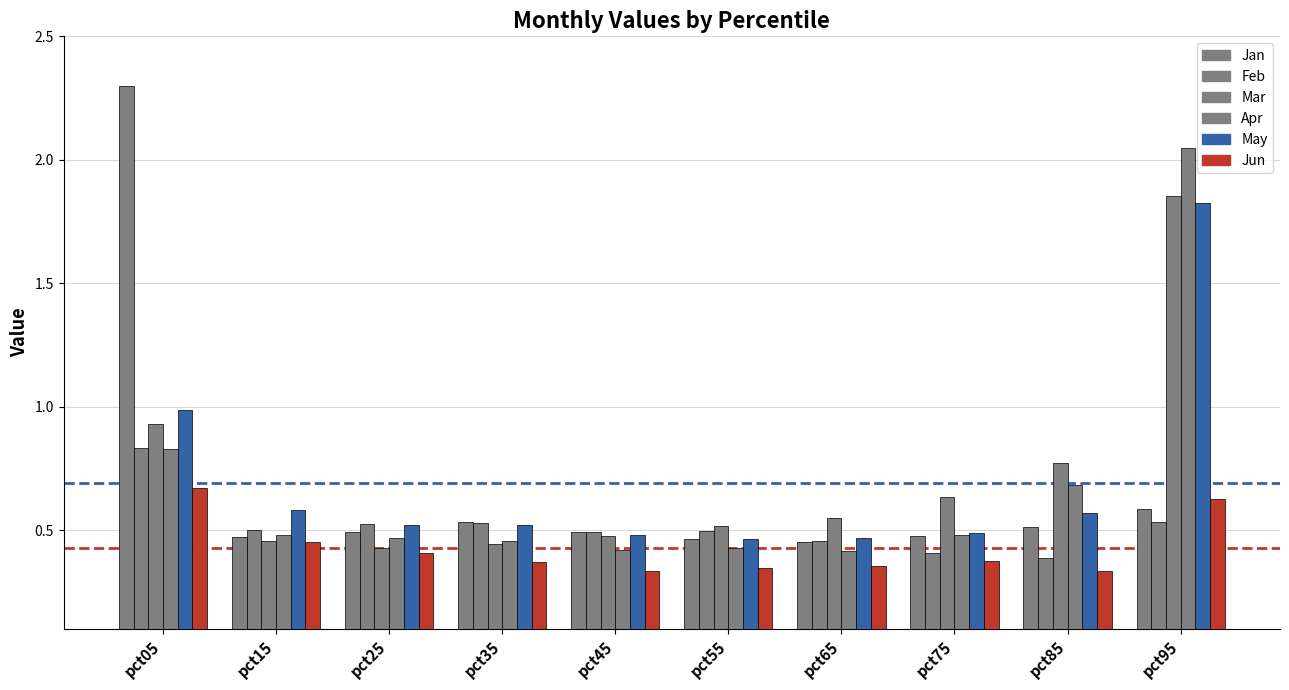

What is the greatest value displayed?

2.3